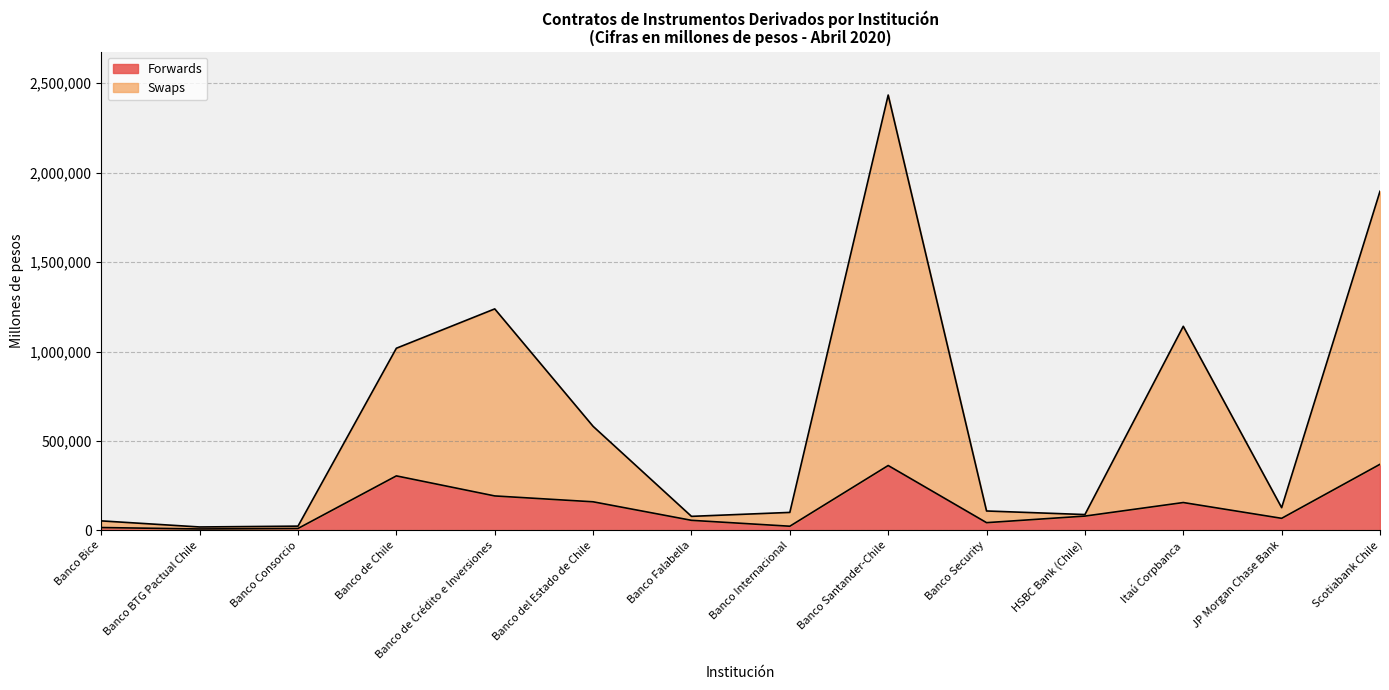

What is the sum of all Swaps values?

8906450